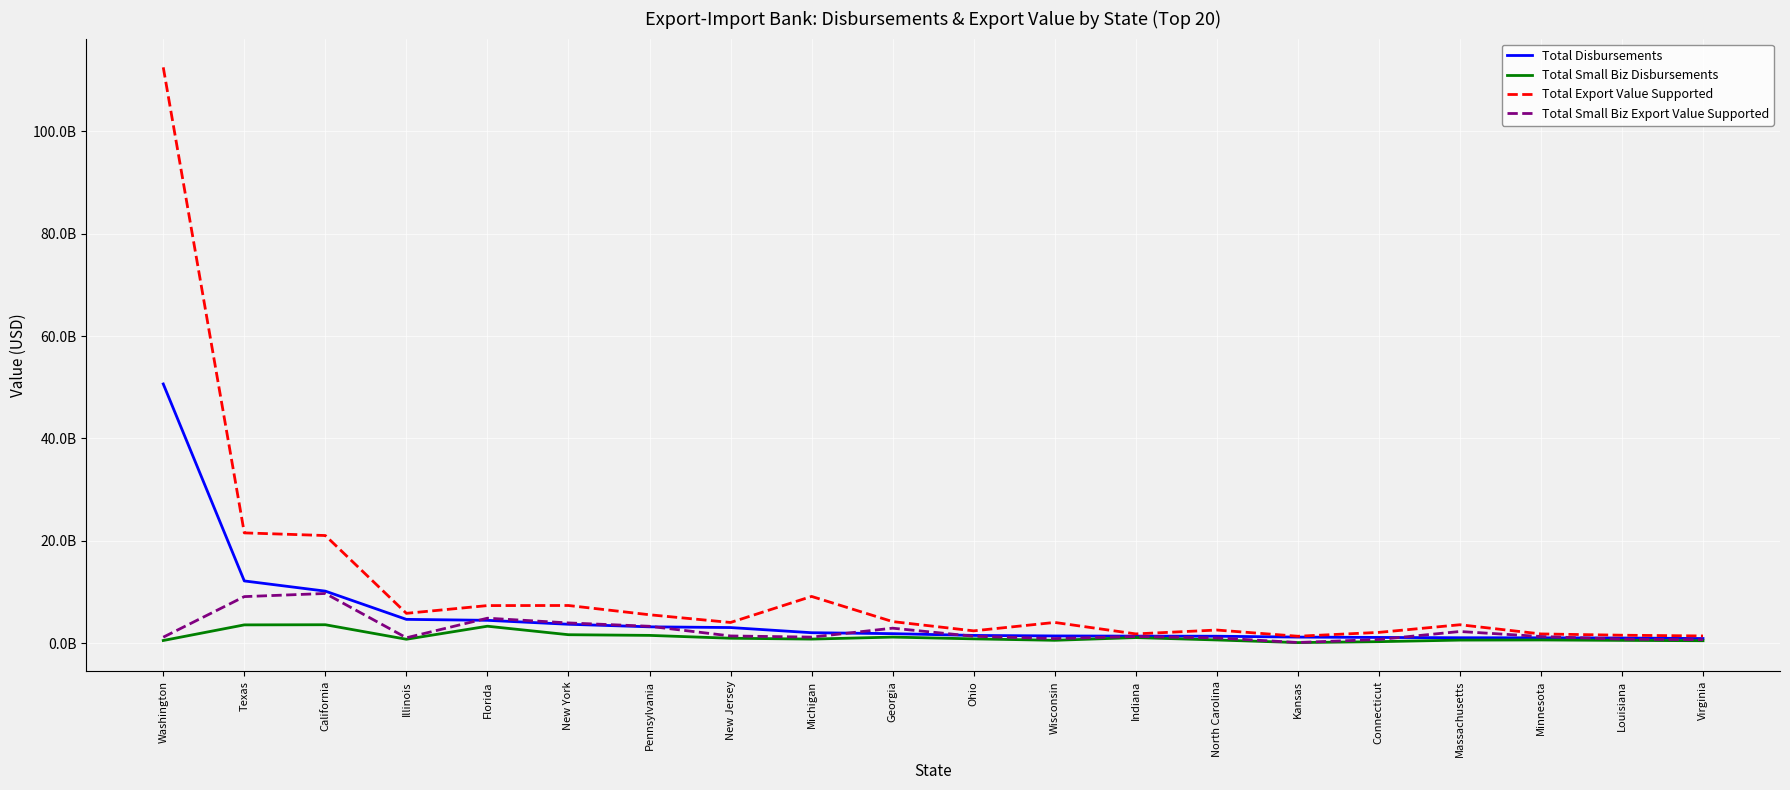

Reading right to left, transcribe all the data shown in this chart.

Total Disbursements: 907816487	1010836059	1046775233	1061303070	1120072601	1188201269	1357974730	1376324887	1413776746	1512290682	1859856758	2043240876	3051734712	3194018847	3693860903	4463117285	4650650568	10164685525	12157251058	50630655869
Total Small Biz Disbursements: 478281607	546339219	627225095	601224454	295659957	115427803	626737233	1092389465	560542026	844567838	1187859094	797105259	963845615	1521439880	1653443716	3313378244	766285567	3600622215	3573733694	523263355
Total Export Value Supported: 1409452231	1554779308	1806765193	3600208422	2108216781	1354119404	2567818498	1811710866	4051488335	2407565646	4215917857	9131145268	4043931125	5550888956	7360659741	7343142497	5828905770	21026513617	21543110787	112477659261
Total Small Biz Export Value Supported: 681840713	785959640	1306348289	2281498405	719045803	132033061	1030297471	1306409539	903398238	1349786029	2929323807	1184380365	1410559065	3299996093	3955436371	4879216236	1053606152	9706519812	9094227608	1169950797